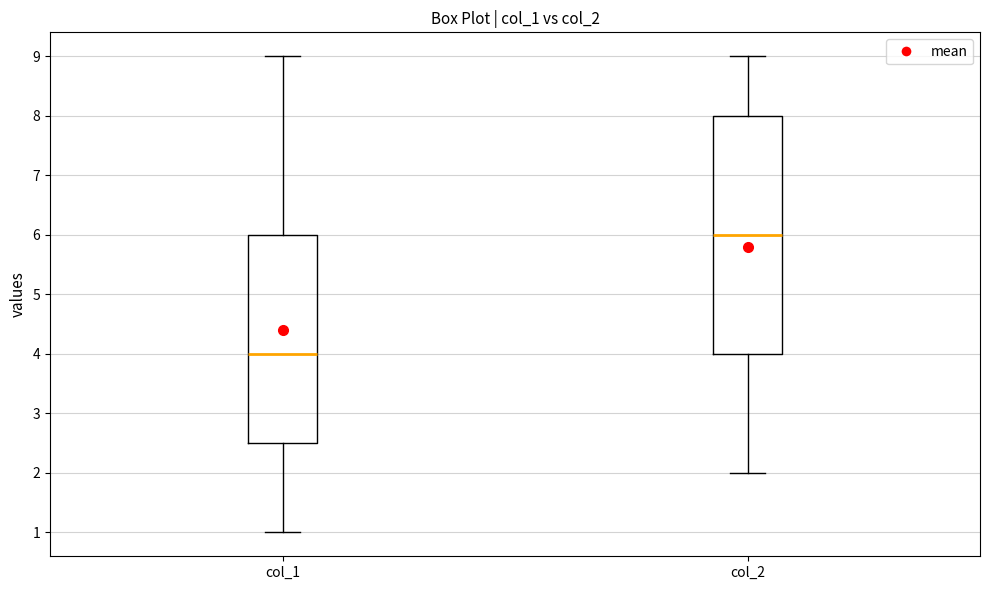

Which box has the lowest median line?

col_1